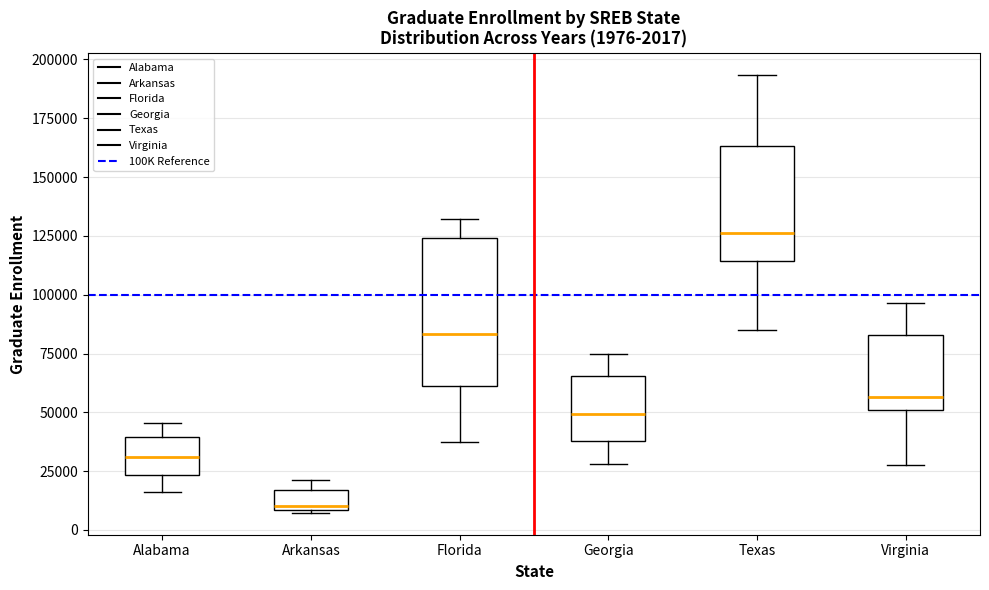

Which box's median line is the lowest?

Arkansas